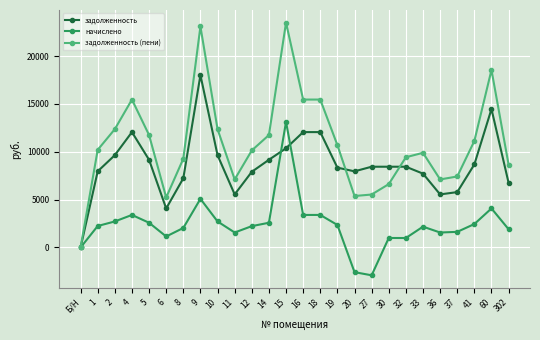

The value of задолженность (пени) at 30 is 10729.2. True or false?

False